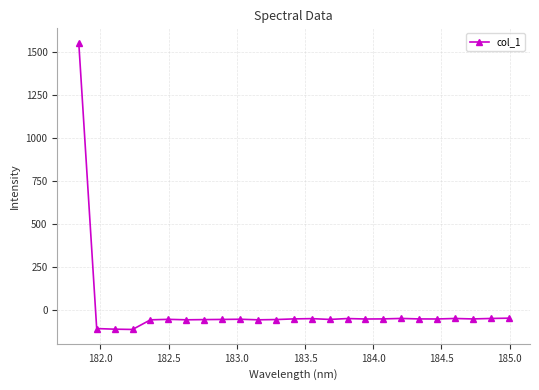

What is the difference between the maximum and second lowest values?

1666.2